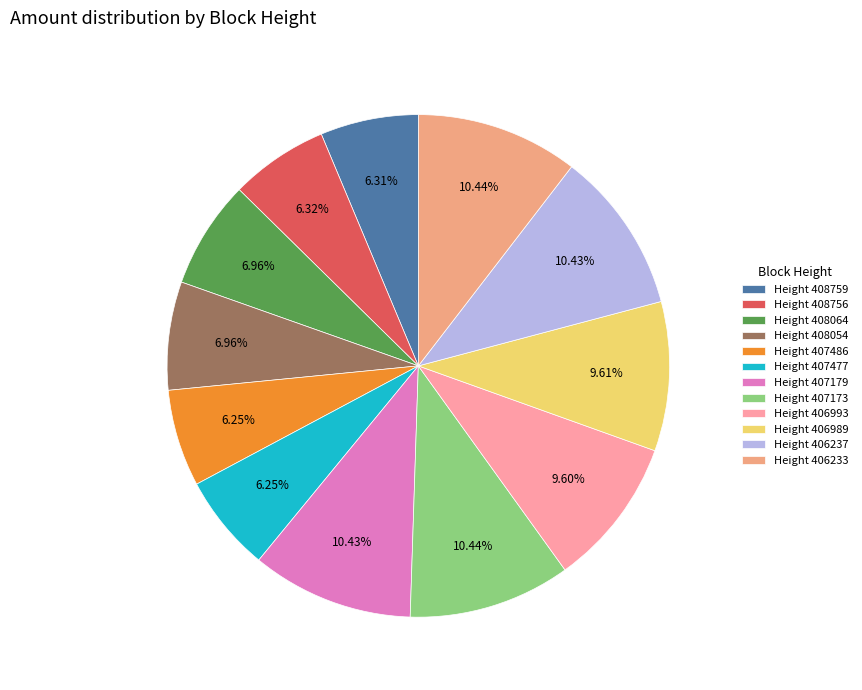

Is the sum of Height 407173 and Height 406237 greater than half?

No